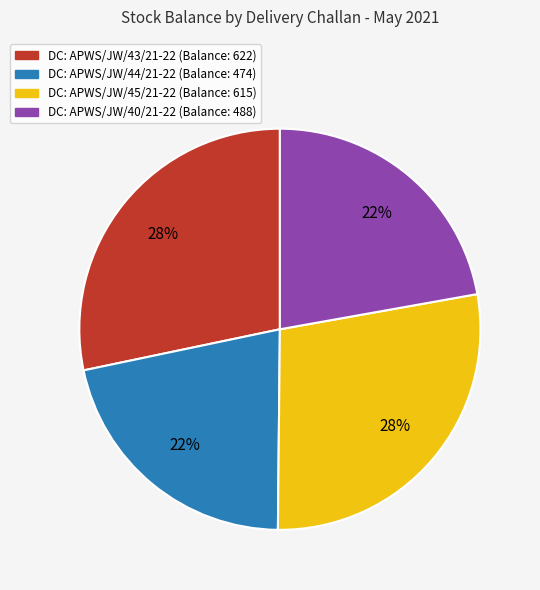

Is there any slice that represents more than half of the pie?

No